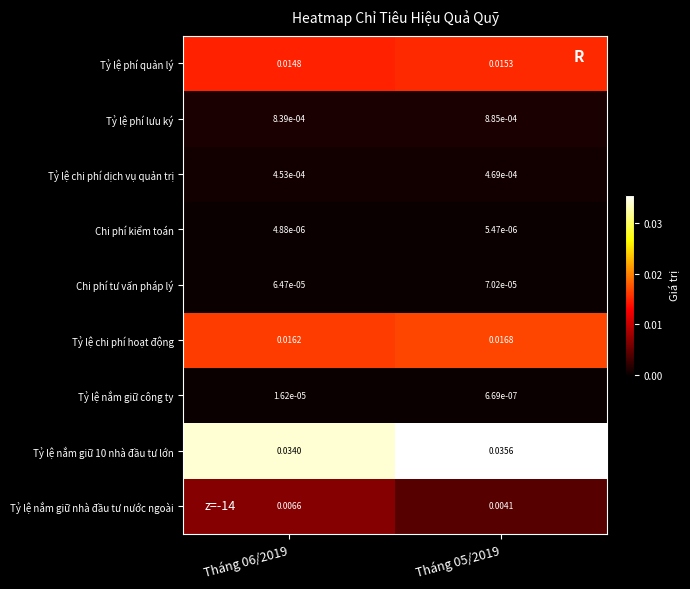

At how many categories does at least one series exceed 0?

2